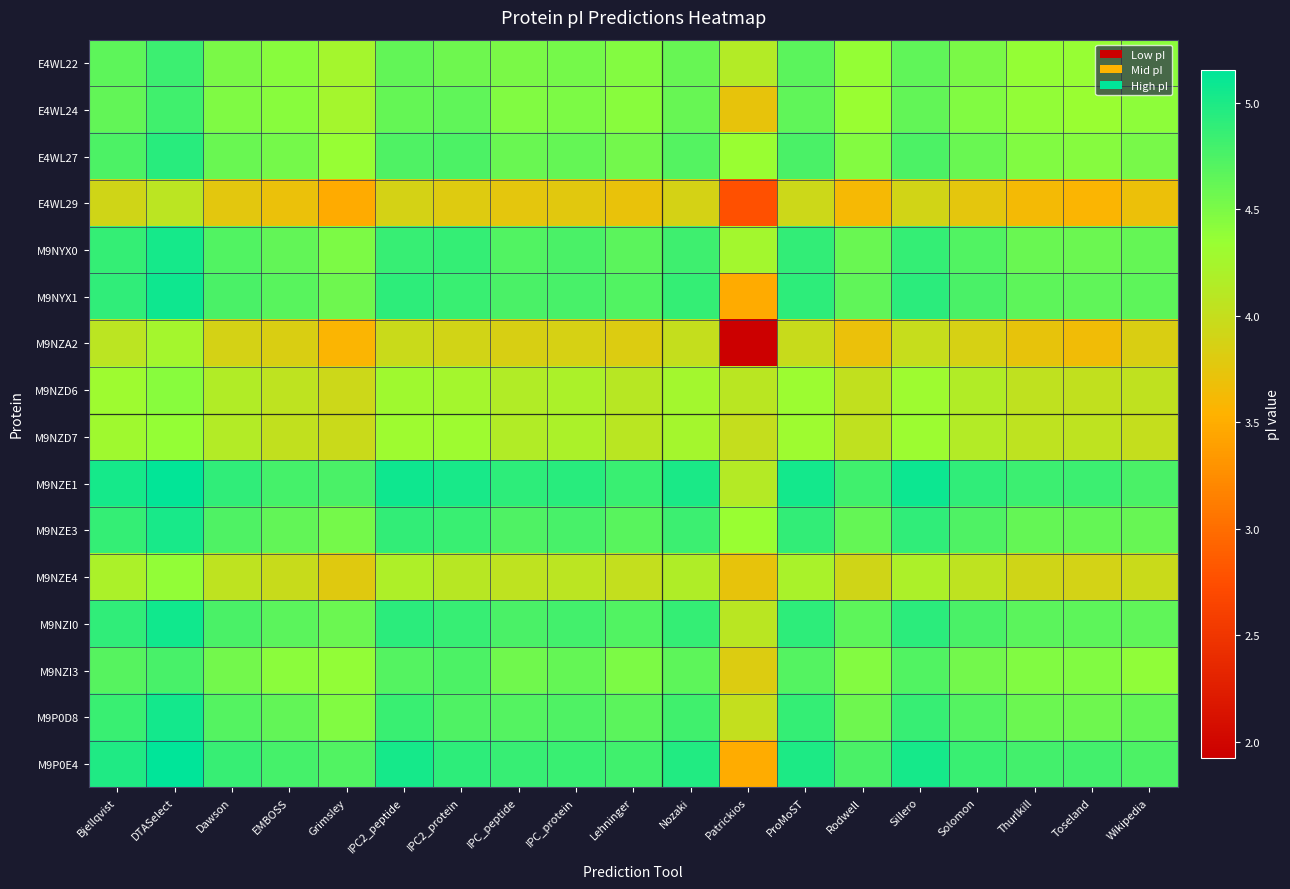

How many data points does each series have?

19